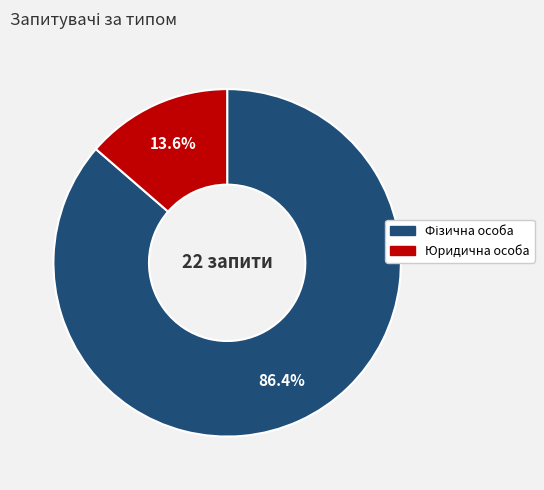

Does Юридична особа account for over 50% of the chart?

No